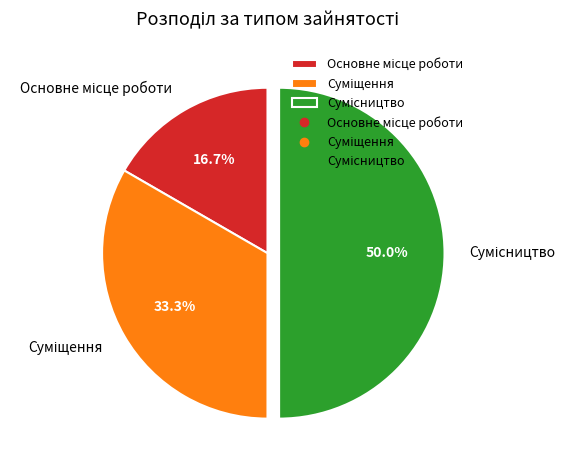

To the nearest percent, what is the combined percentage of Суміщення and Основне місце роботи?

50%